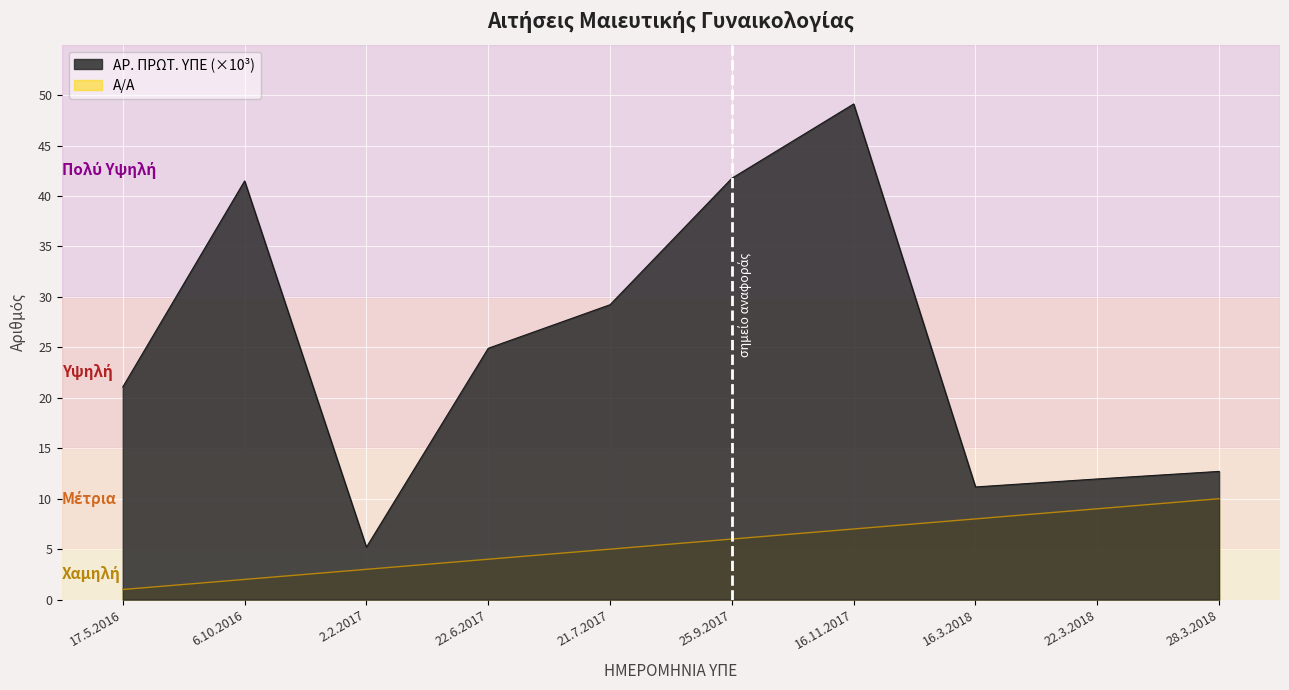

What is the value of the ΑΡ. ΠΡΩΤ. ΥΠΕ point at the 1st from the left?

21.1